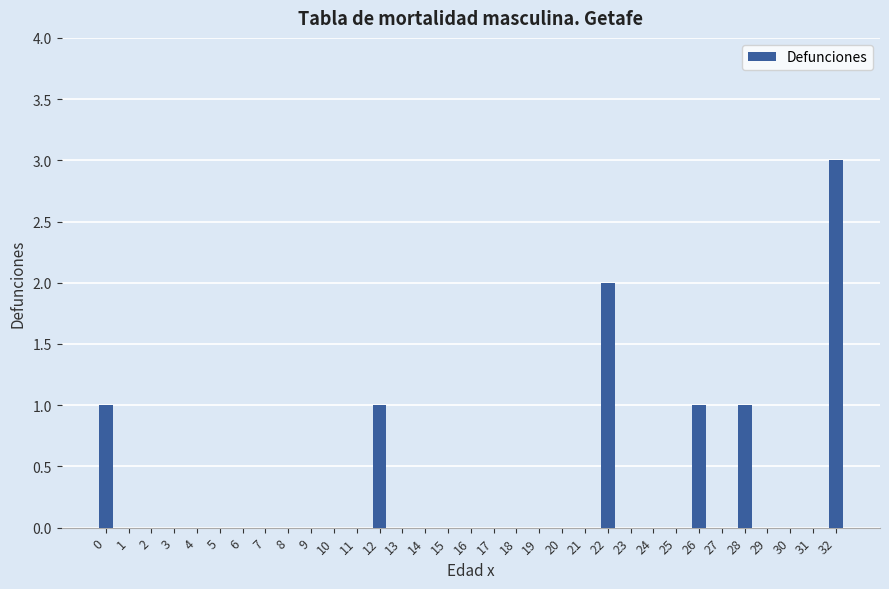

How many data points does each series have?

33